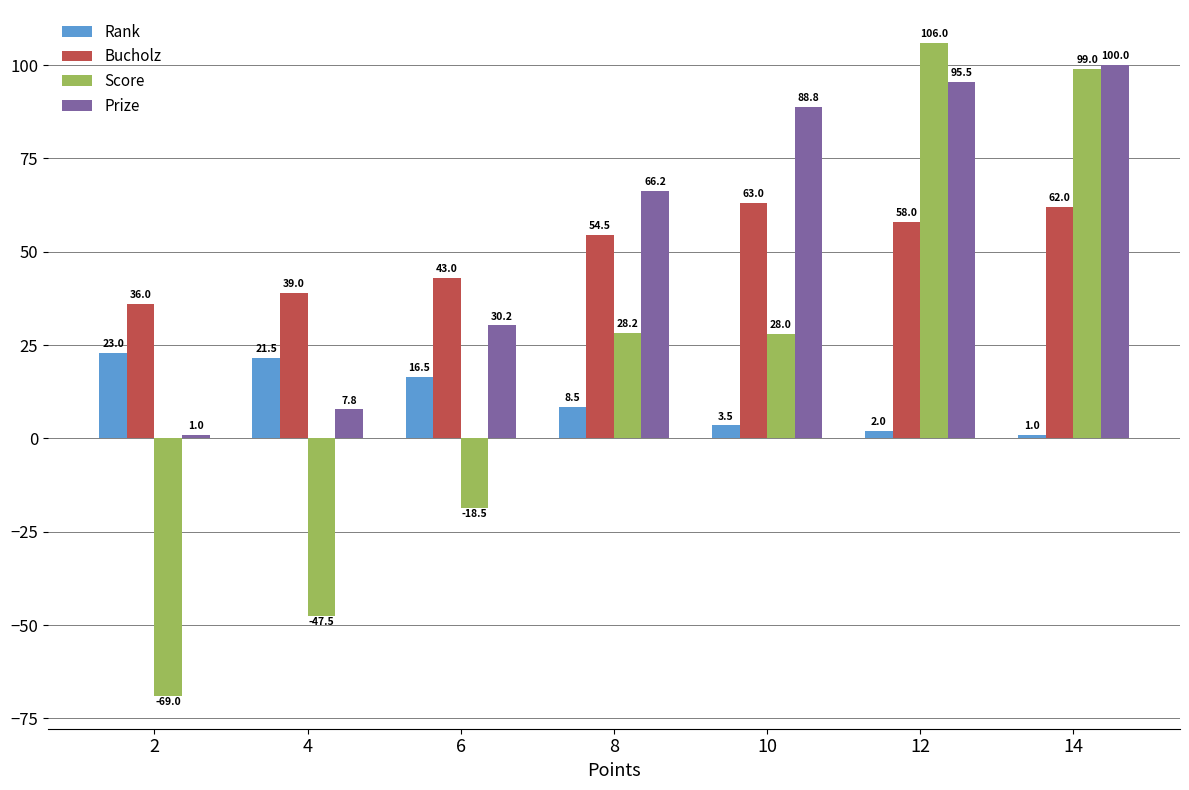

What is the difference between the second highest and second lowest values in the Rank series?

19.5